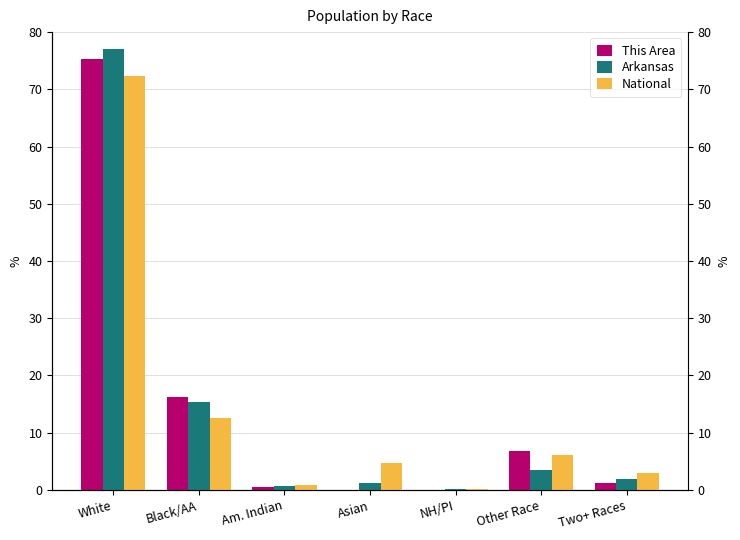

Rank the categories by National value from highest to lowest.

White, Black/AA, Other Race, Asian, Two+ Races, Am. Indian, NH/PI